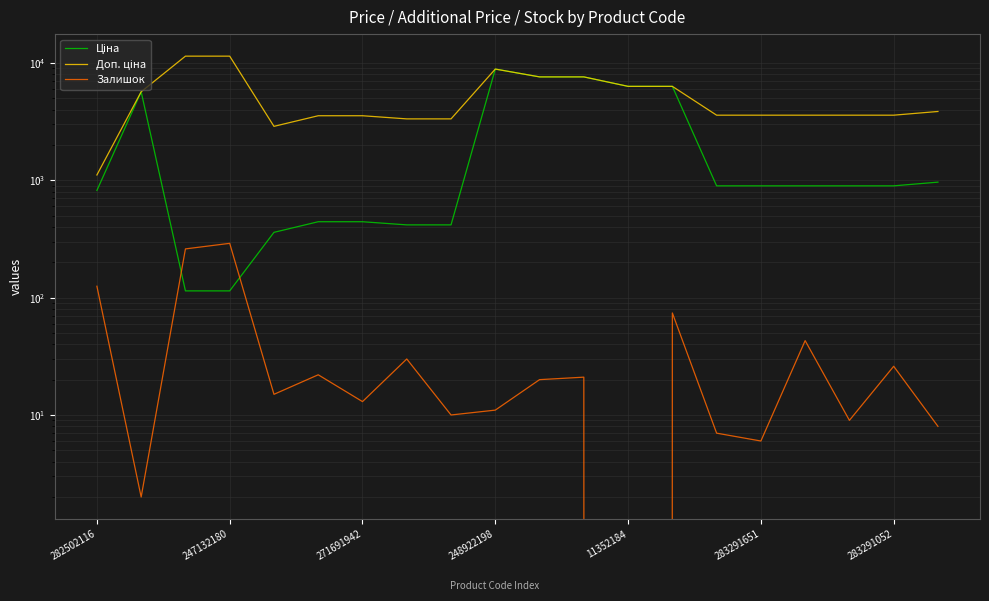

Is this an area chart (filled region under the line)?

No